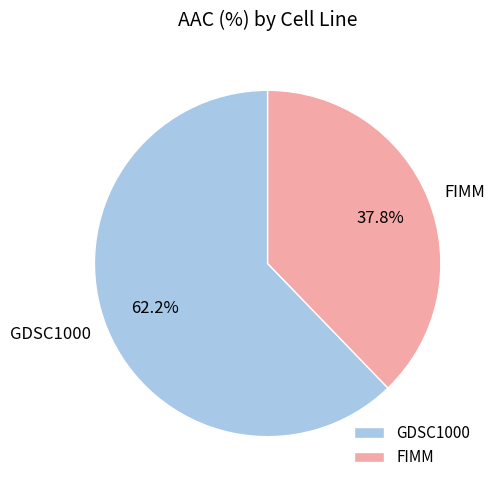

True or false: FIMM accounts for 25% of the total.

False